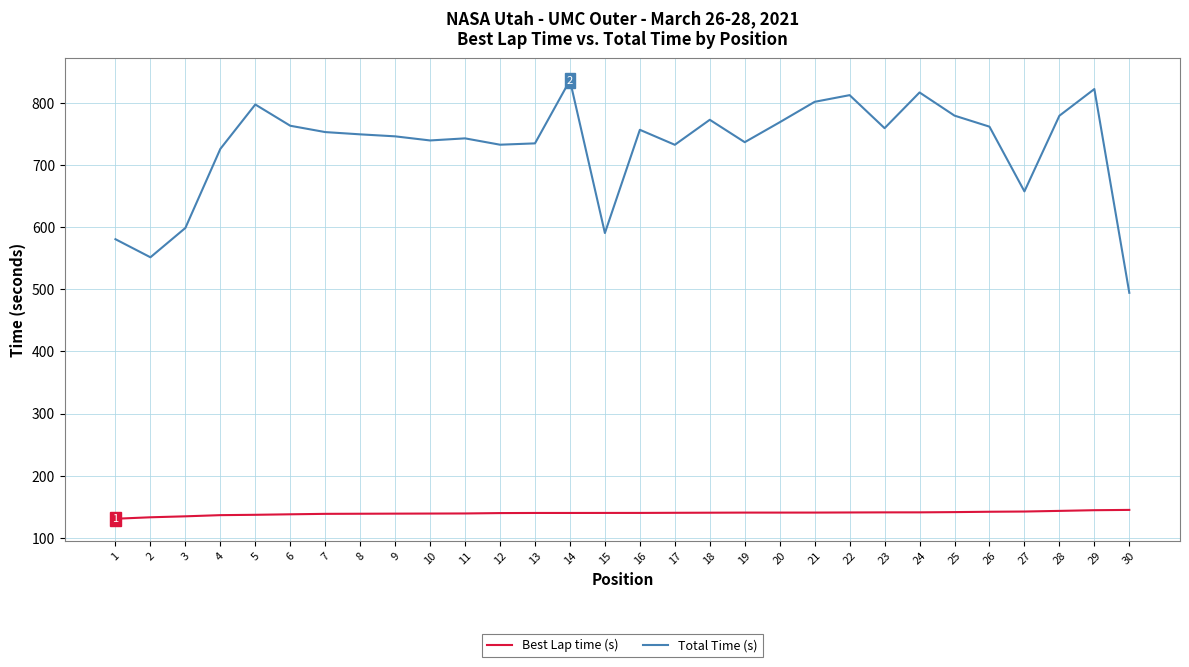

Which series has the largest total across all categories?

Total Time (s)